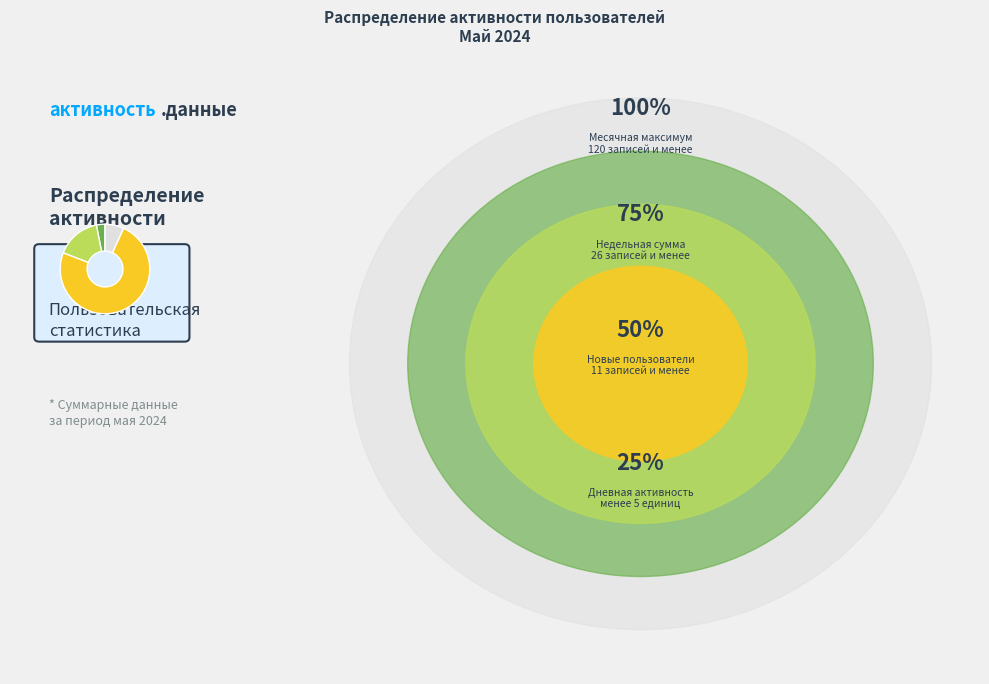

Is there any slice that represents more than half of the pie?

Yes